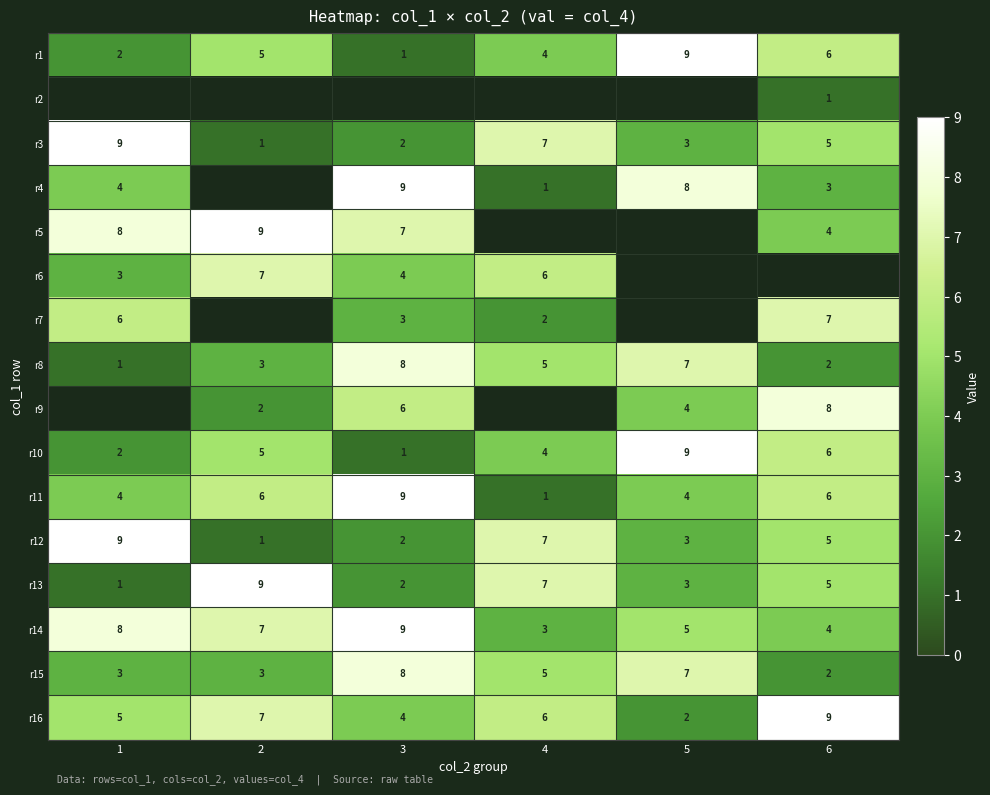

What value does the r1 series have at 6?

6